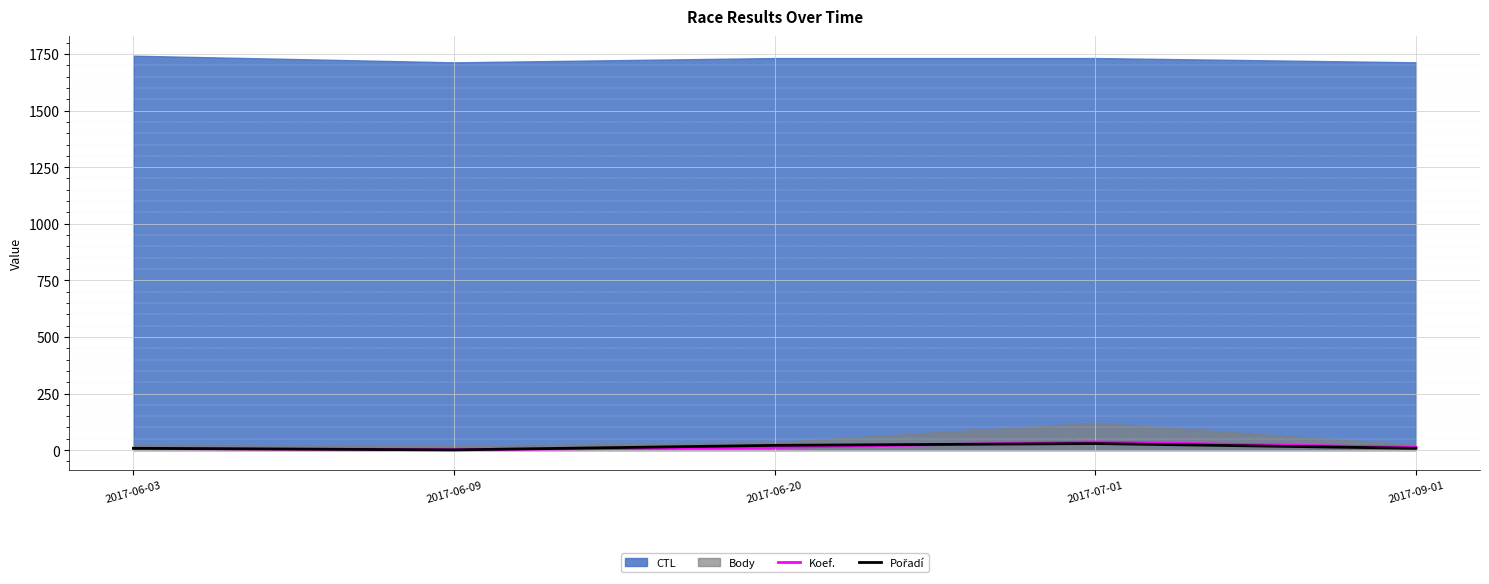

Read the Pořadí value at 2017-07-01, to the nearest 10.

30